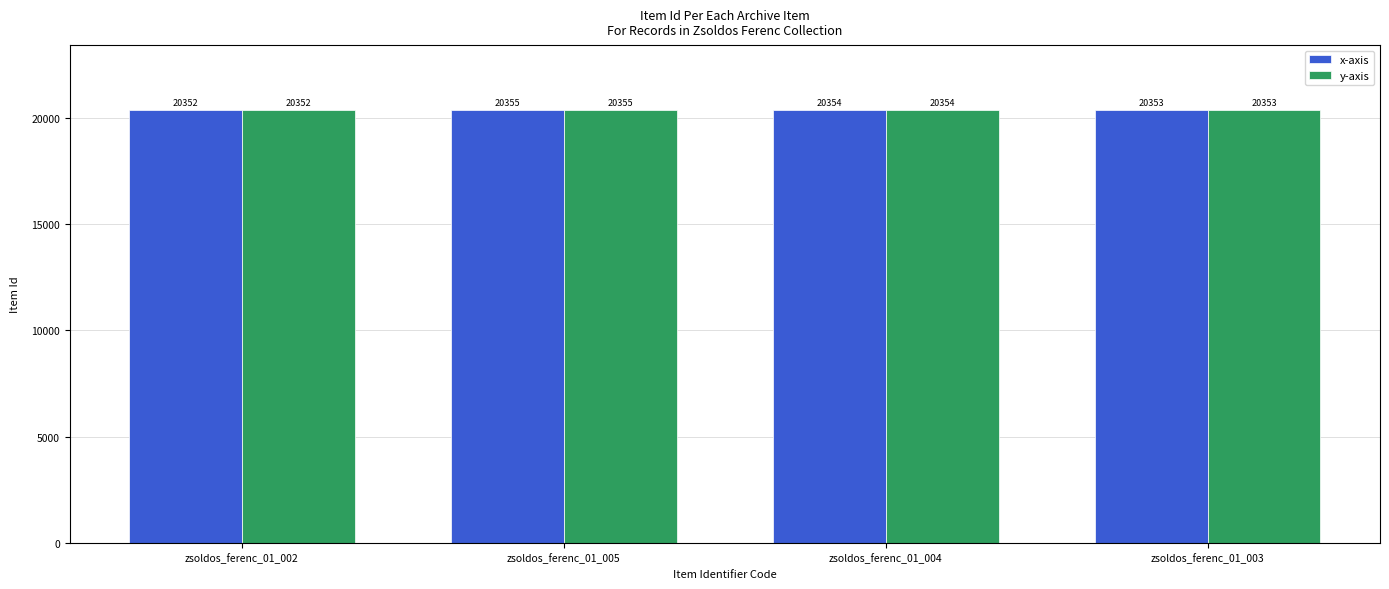

Reading right to left, transcribe all the data shown in this chart.

x-axis: 20353	20354	20355	20352
y-axis: 20353	20354	20355	20352